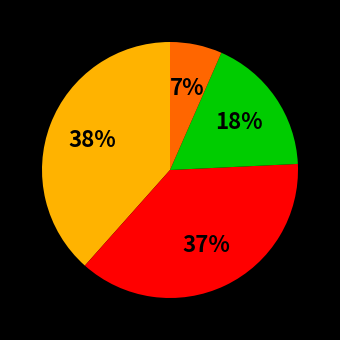

Is there any slice that represents more than half of the pie?

No